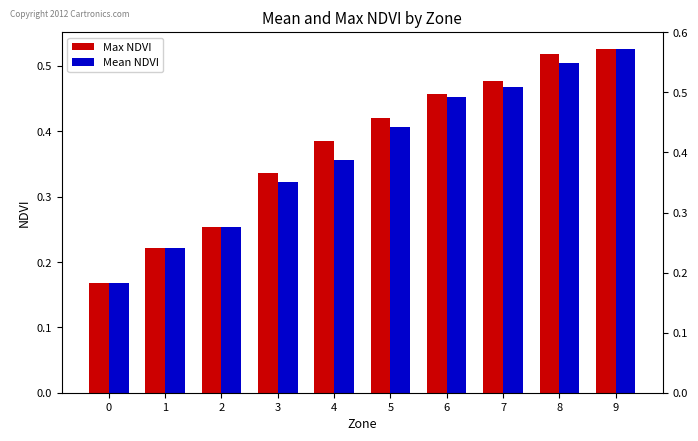

What is the difference between the second highest and second lowest values in the Mean NDVI series?

0.3